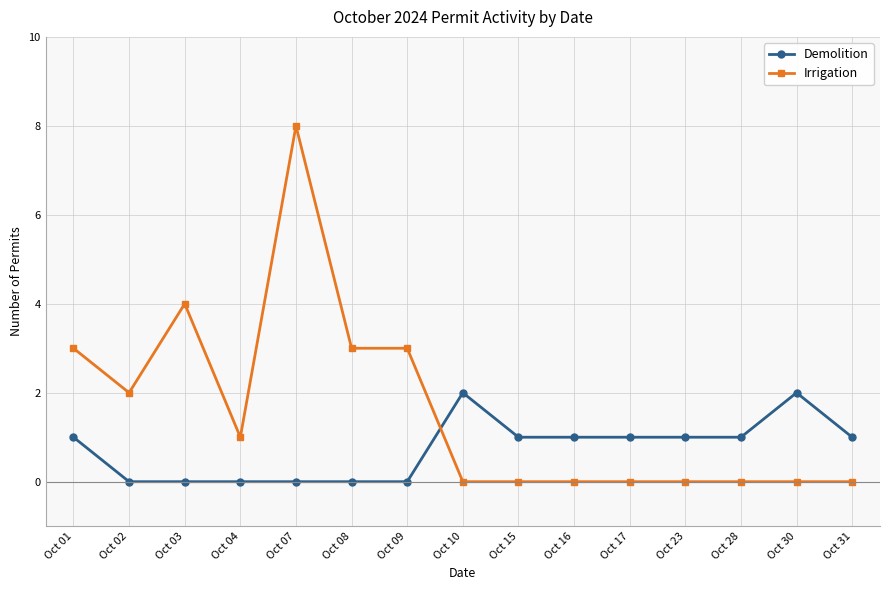

After their last crossing, which series has the higher values: Demolition or Irrigation?

Demolition